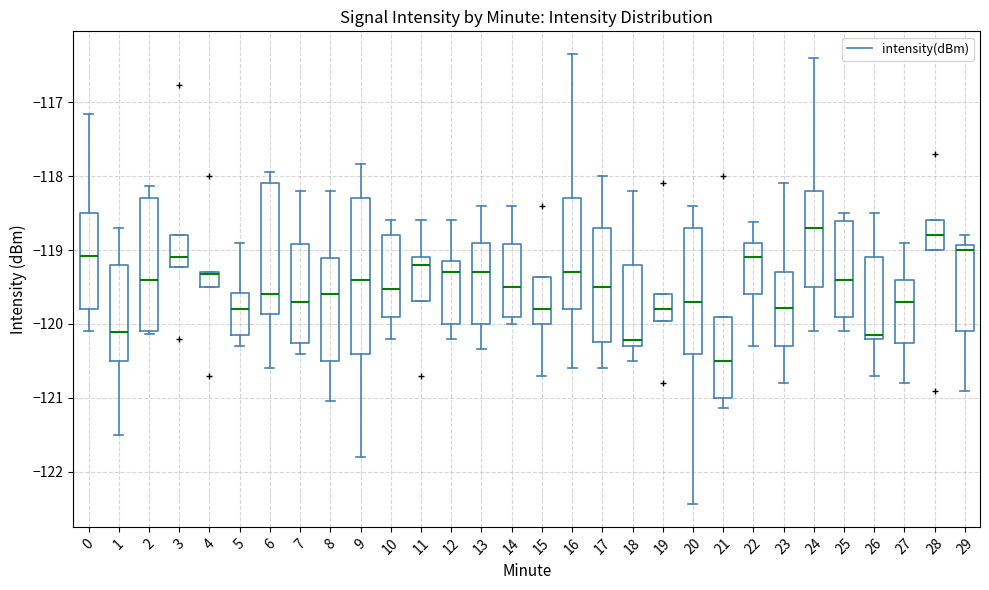

Where is the upper edge of the box at x = 28 on the y-axis? The values are not printed on the chart, so give them approximately, as read against the axis.

-118.6